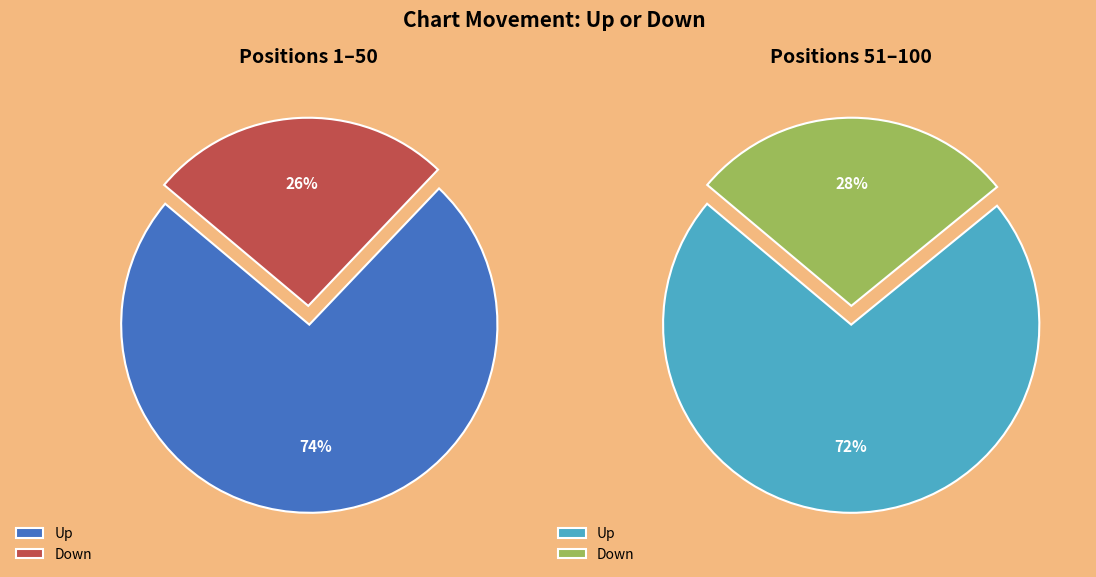

Rank the categories by value from lowest to highest.

Down, Up